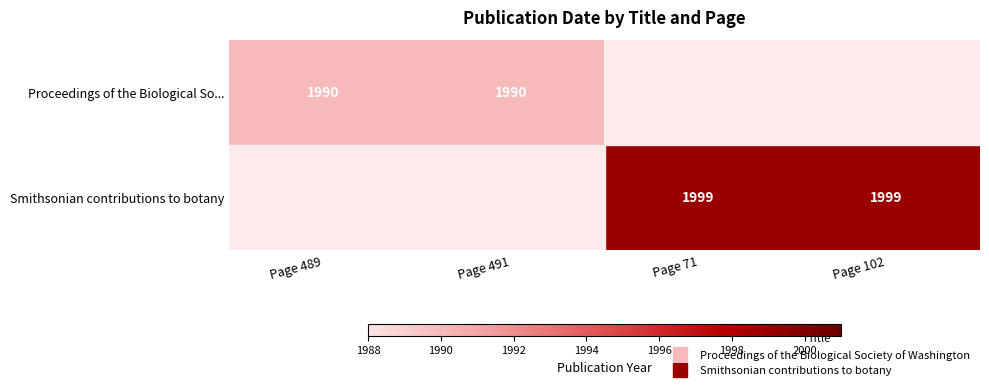

Which label corresponds to the smallest value in the chart?

Page 489